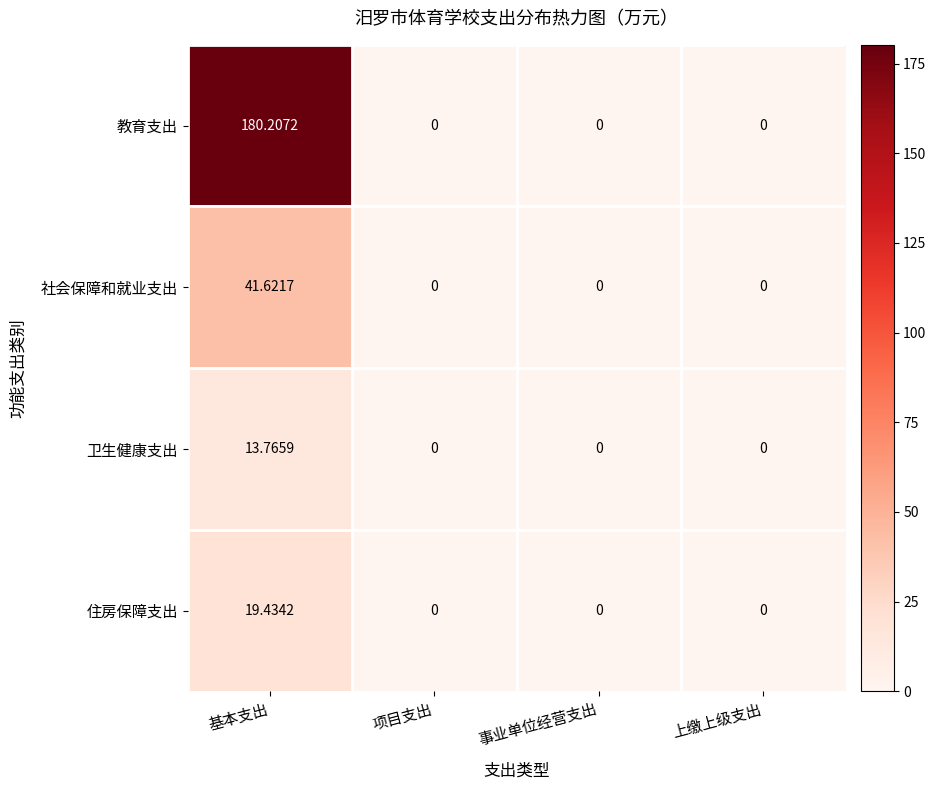

At how many categories does at least one series exceed 143?

1